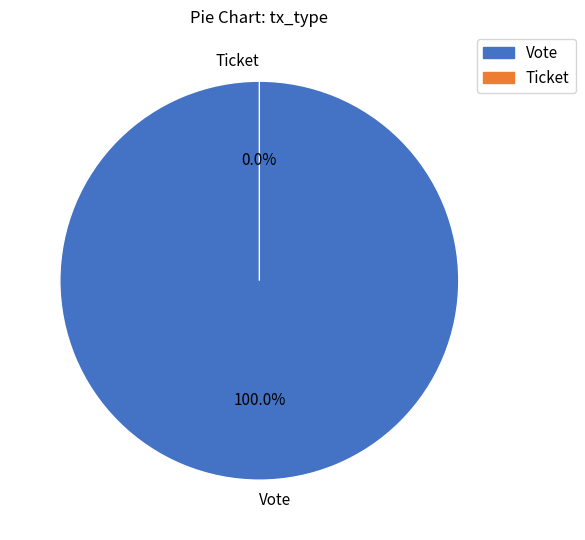

What percentage do Ticket and Vote together represent?

100.0%